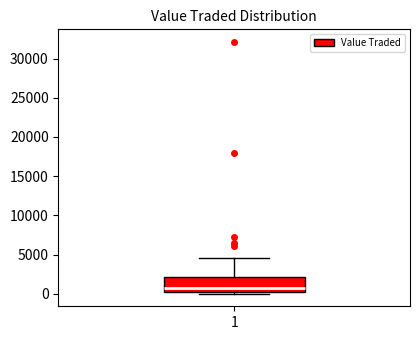

Read this box plot against the y-axis: the position of the median line, the range covered by the box, and the ends of both whiskers. The values are not printed on the chart, so give them approximately, as read against the axis.

median 500, box 0 to 2000, whiskers 0 (just below the box's lower edge) to 4500